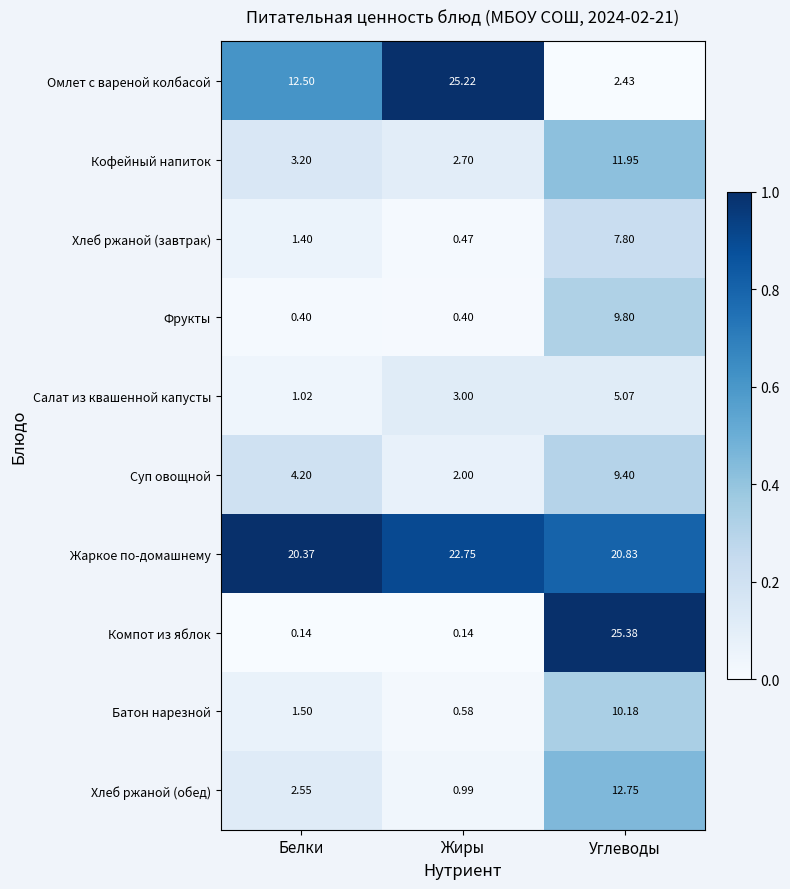

What is the total value across all series at Углеводы?

115.6